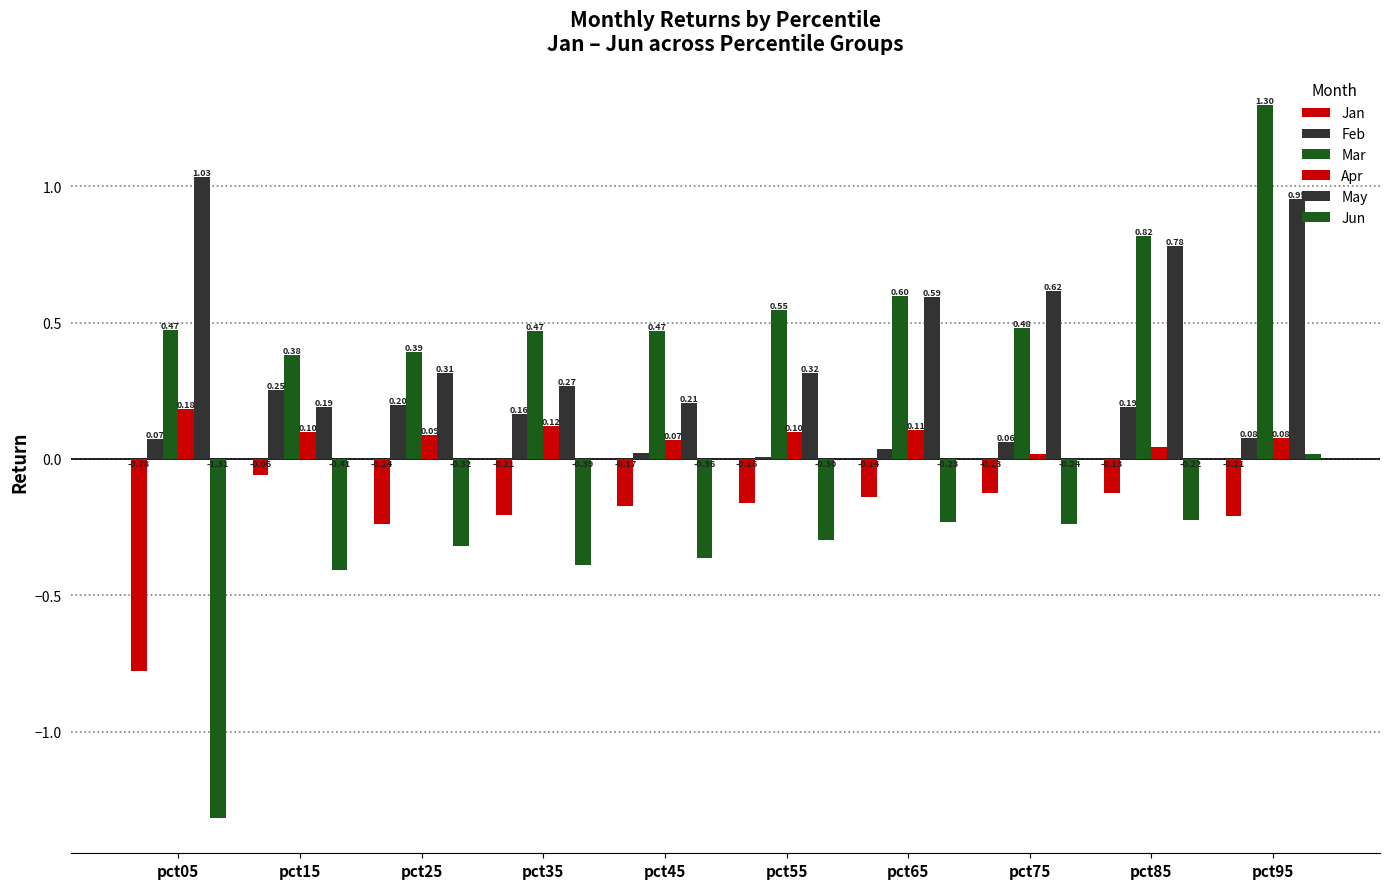

Are the bars grouped side by side (vs. stacked)?

Yes